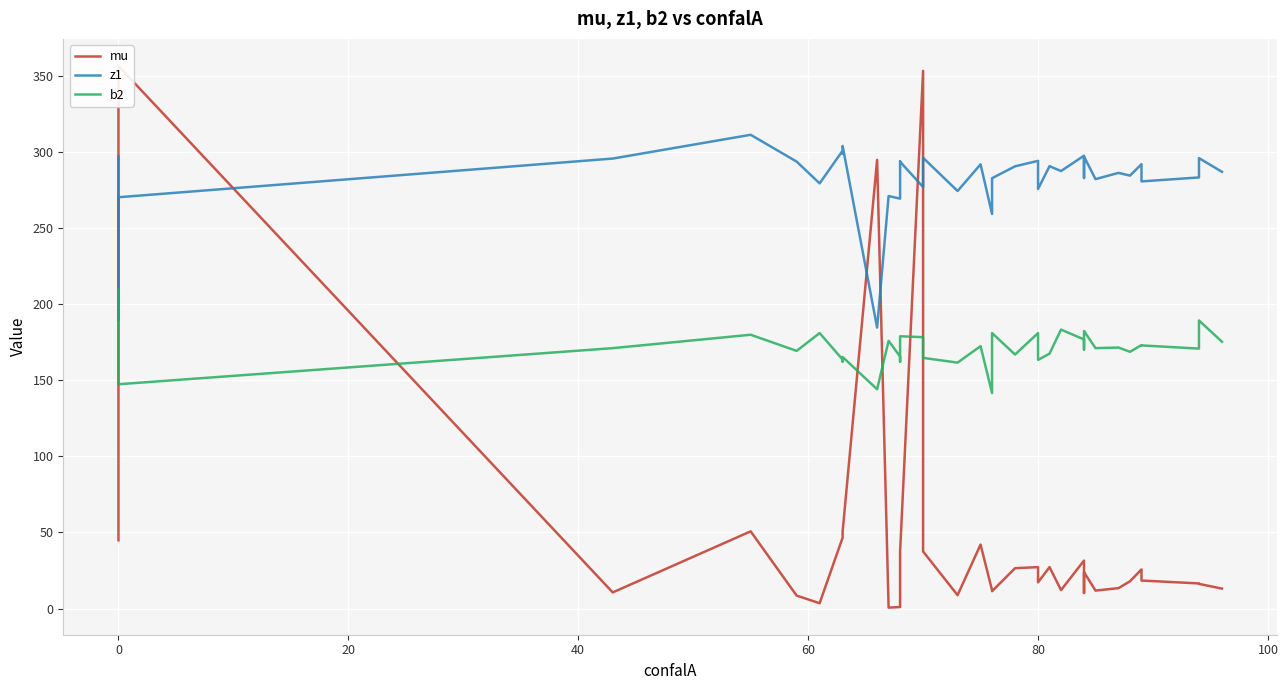

In b2, how many points are higher than both neighbors (excluding endpoints)?

13